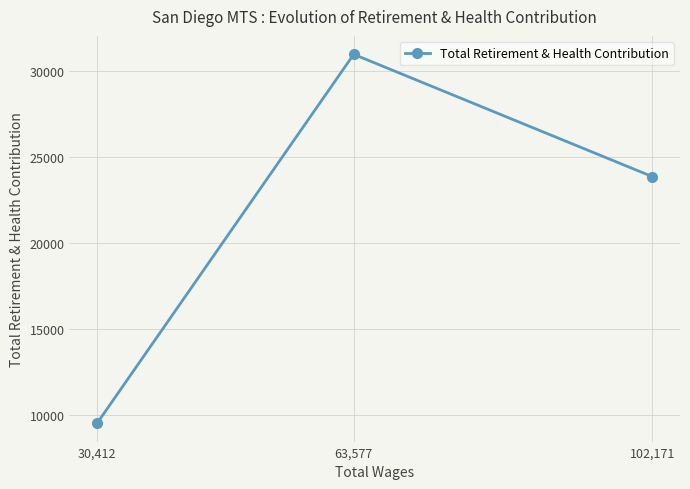

What is the value of the 3rd point from the left?

23873